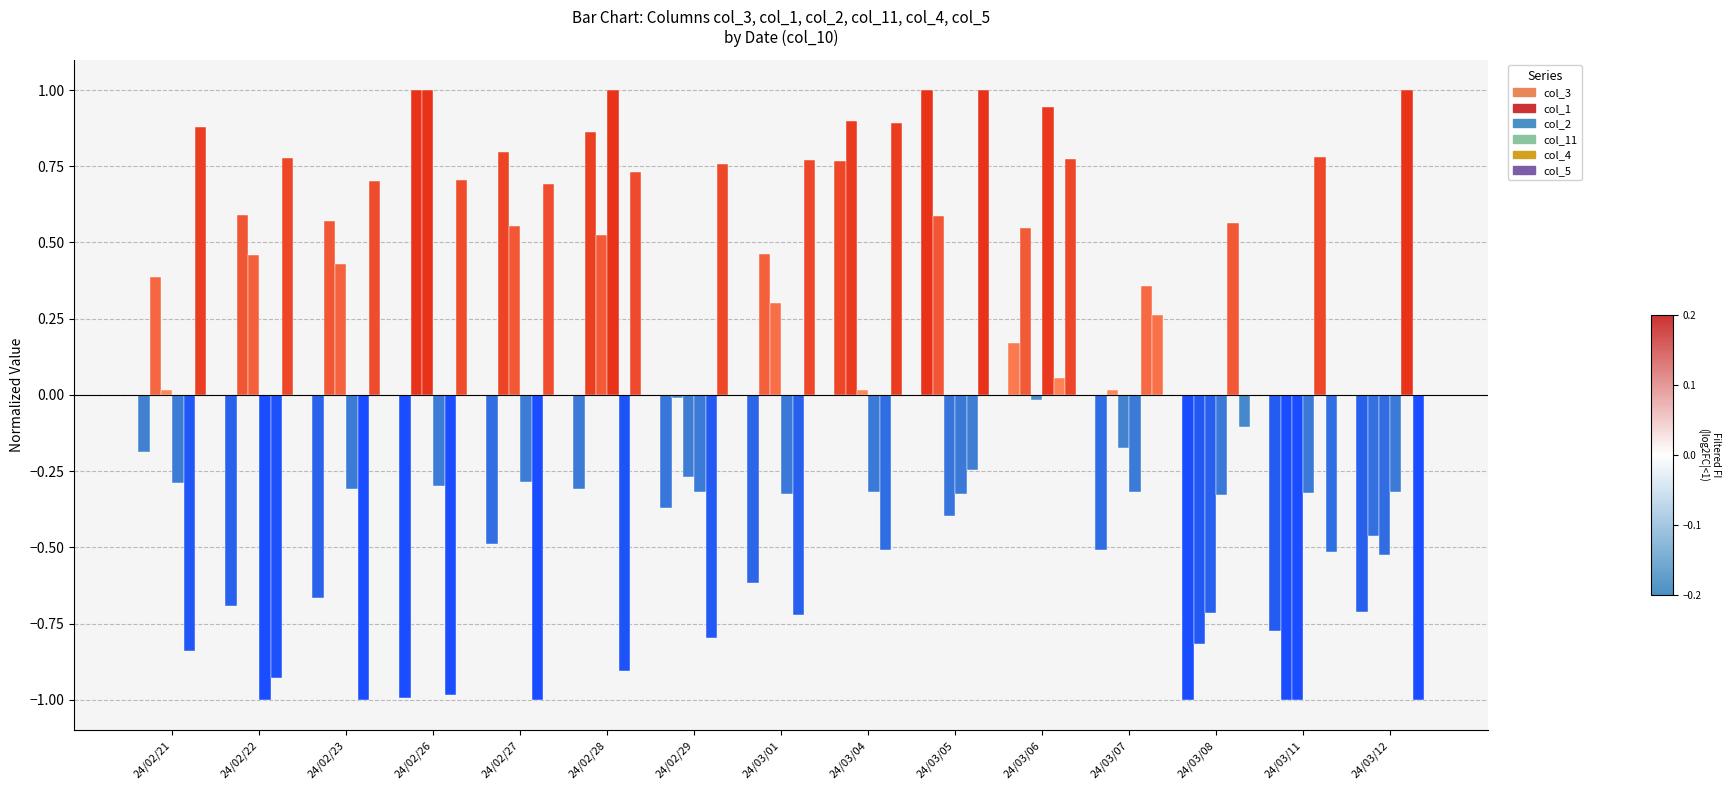

What is the smallest value displayed?

-1.0